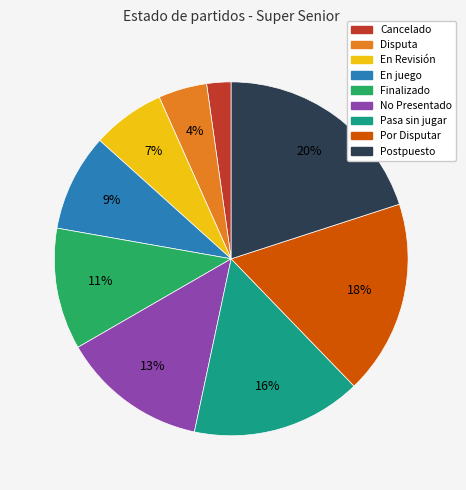

To the nearest percent, what is the combined percentage of En juego and Finalizado?

20%